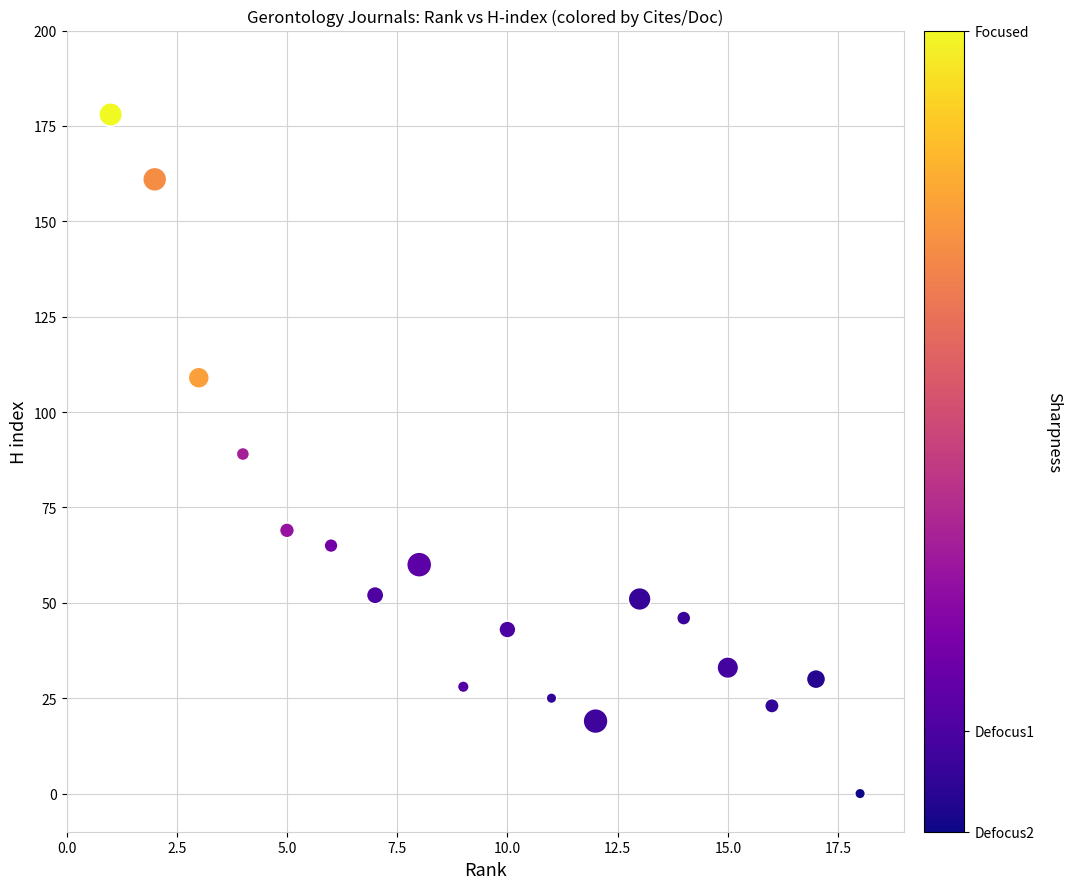

What is the range of X values (max minus min)?

17